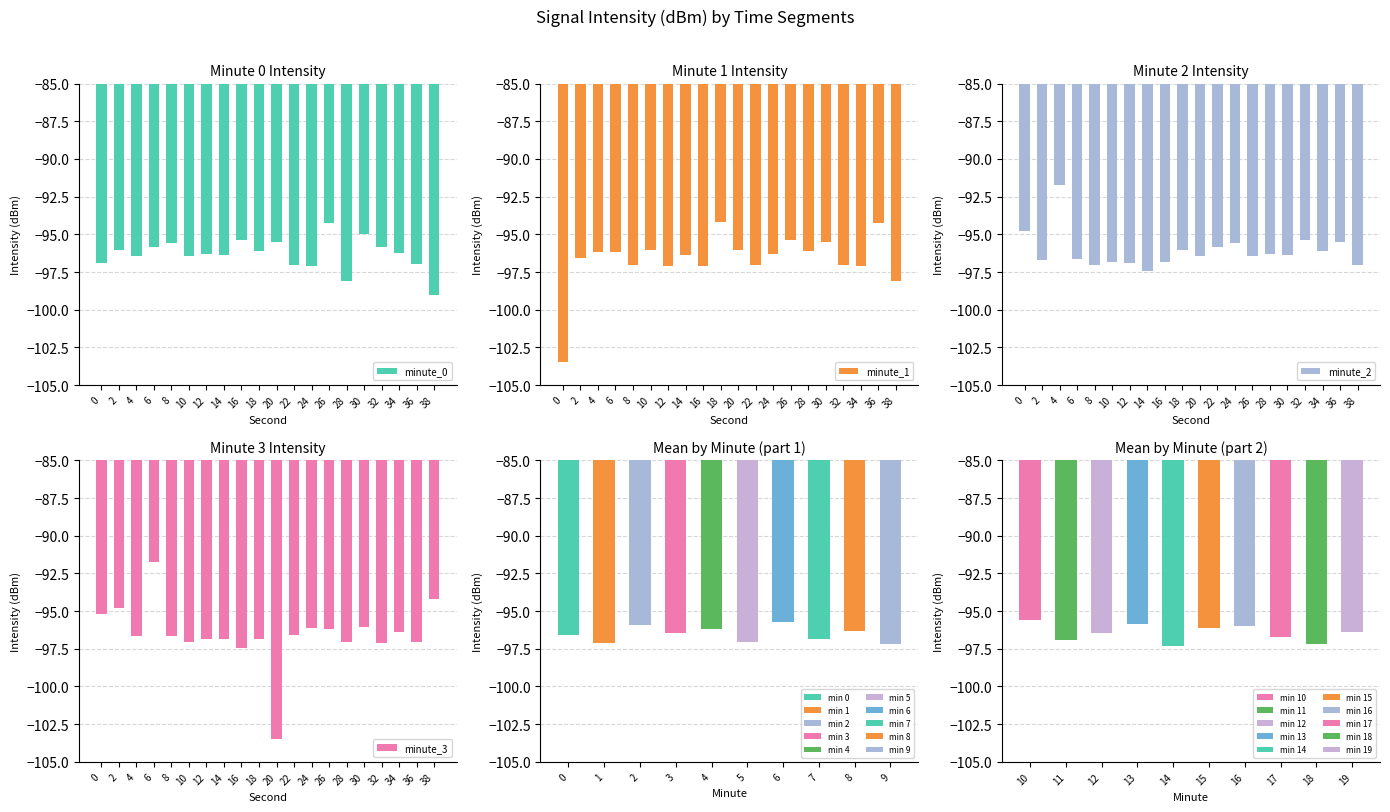

Reading left to right, transcribe all the data shown in this chart.

minute_0: 0=-96.9	2=-96.0	4=-96.4	6=-95.8	8=-95.5	10=-96.4	12=-96.3	14=-96.4	16=-95.4	18=-96.1	20=-95.5	22=-97.0	24=-97.1	26=-94.2	28=-98.1	30=-95.0	32=-95.8	34=-96.2	36=-97.0	38=-99.0
minute_1: 0=-103.5	2=-96.6	4=-96.1	6=-96.2	8=-97.0	10=-96.1	12=-97.1	14=-96.4	16=-97.1	18=-94.2	20=-96.0	22=-97.0	24=-96.3	26=-95.4	28=-96.1	30=-95.5	32=-97.0	34=-97.1	36=-94.2	38=-98.1
minute_2: 0=-94.8	2=-96.7	4=-91.8	6=-96.6	8=-97.0	10=-96.9	12=-96.9	14=-97.4	16=-96.9	18=-96.0	20=-96.4	22=-95.8	24=-95.5	26=-96.4	28=-96.3	30=-96.4	32=-95.4	34=-96.1	36=-95.5	38=-97.0
minute_3: 0=-95.2	2=-94.8	4=-96.7	6=-91.8	8=-96.6	10=-97.0	12=-96.9	14=-96.9	16=-97.4	18=-96.9	20=-103.5	22=-96.6	24=-96.1	26=-96.2	28=-97.0	30=-96.1	32=-97.1	34=-96.4	36=-97.1	38=-94.2